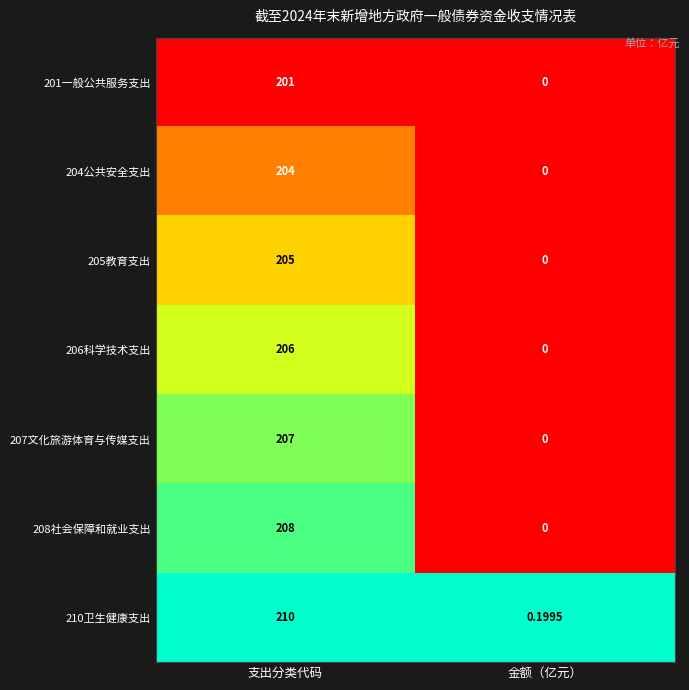

At how many categories does at least one series exceed 0?

2